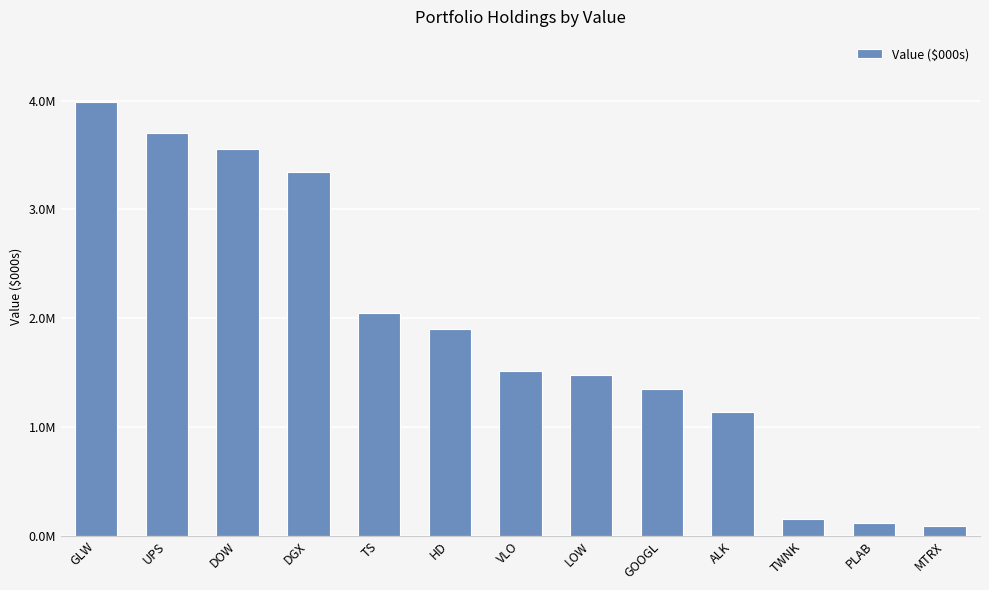

Reading left to right, transcribe all the data shown in this chart.

3988000	3701000	3555000	3347000	2047000	1899000	1515000	1483000	1351000	1139000	151000	118000	95000